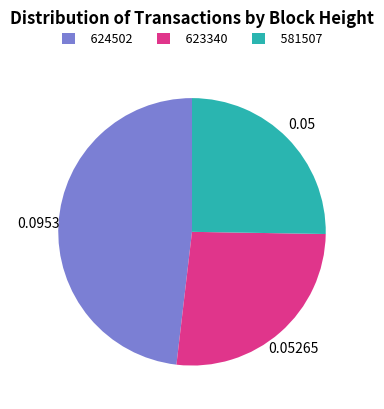

Is it true that 624502 is 57% of the pie?

False